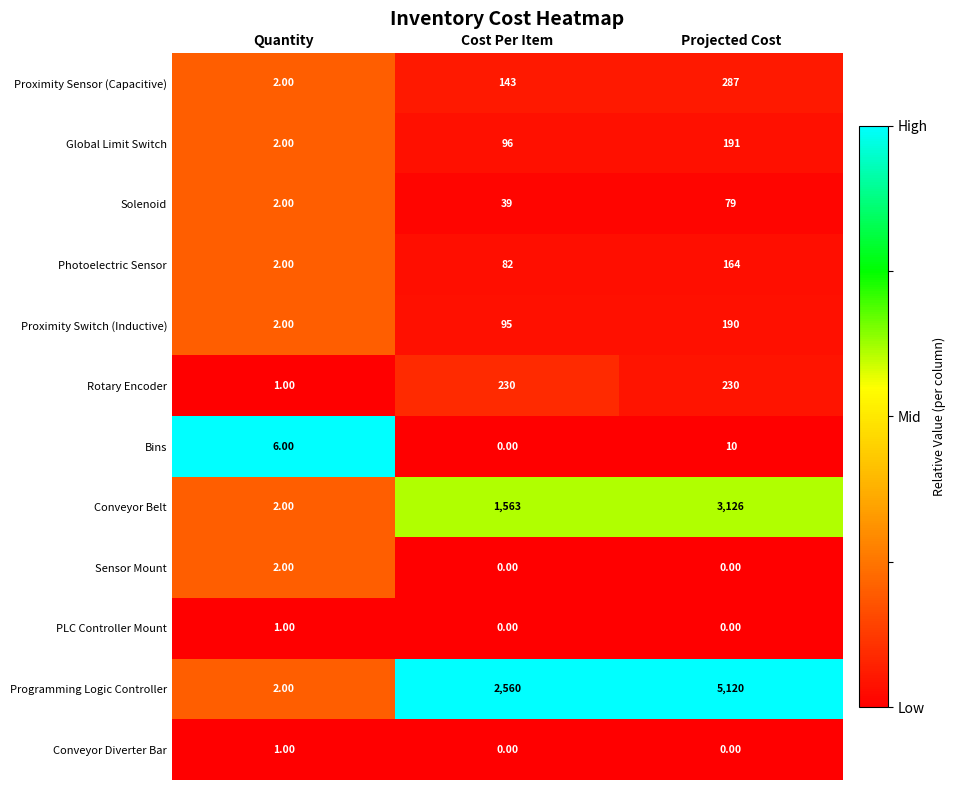

What is the difference between the maximum and minimum values in the Photoelectric Sensor series?

162